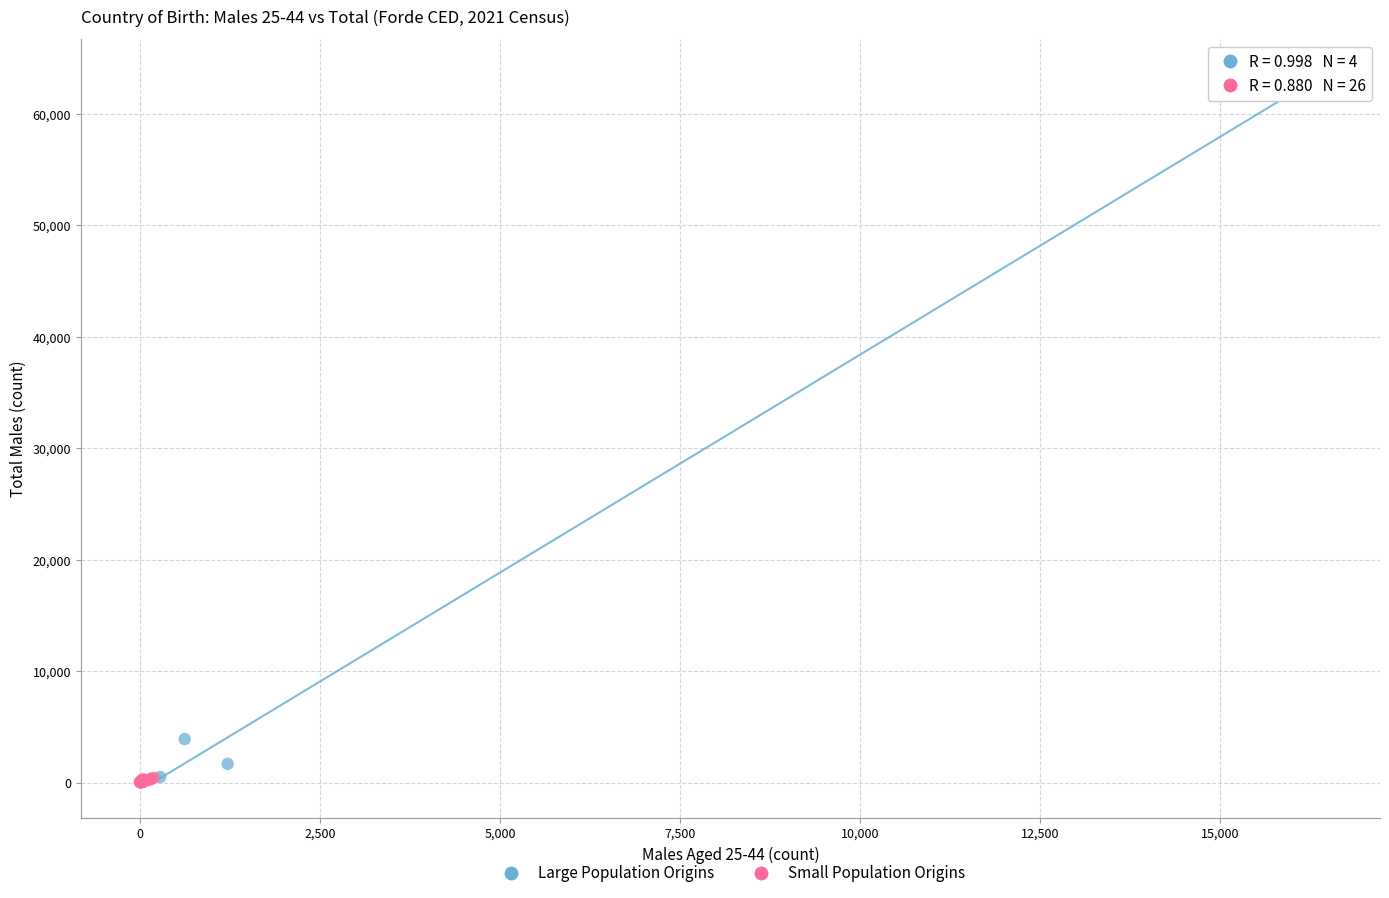

Which series contains the highest Y value?

Large Population Origins